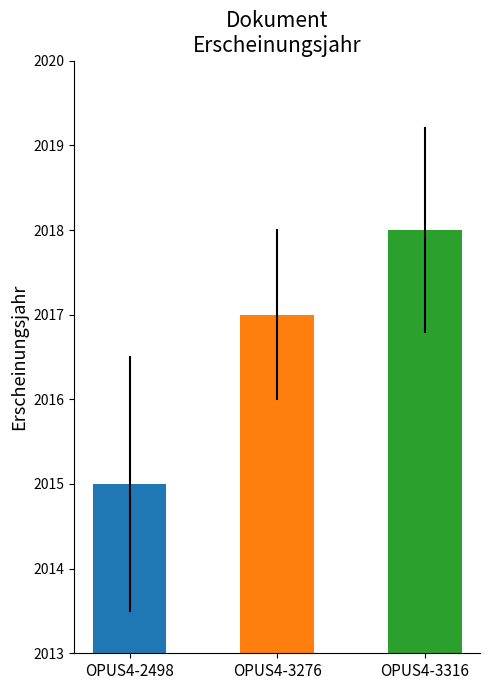

Does the chart contain any negative values?

No